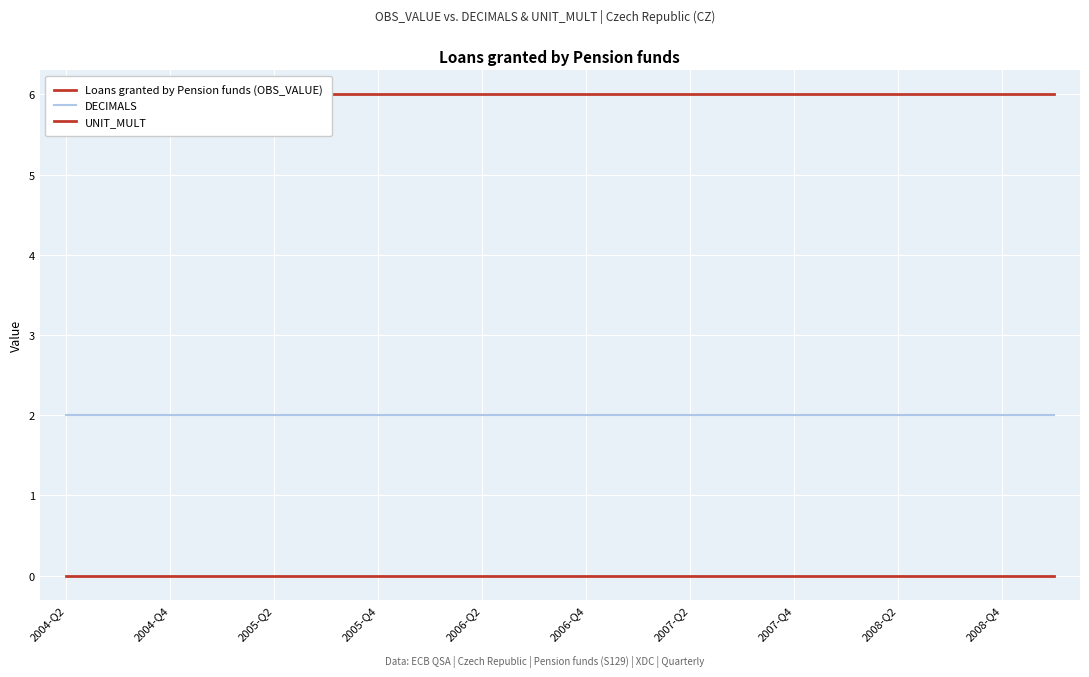

True or false: DECIMALS and UNIT_MULT cross at least once.

False